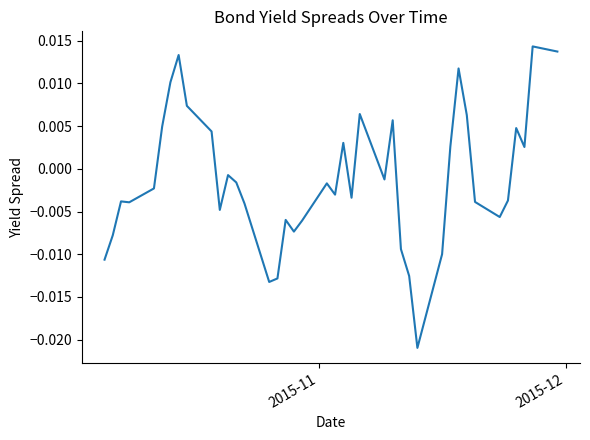

How many lines are shown in the chart?

1